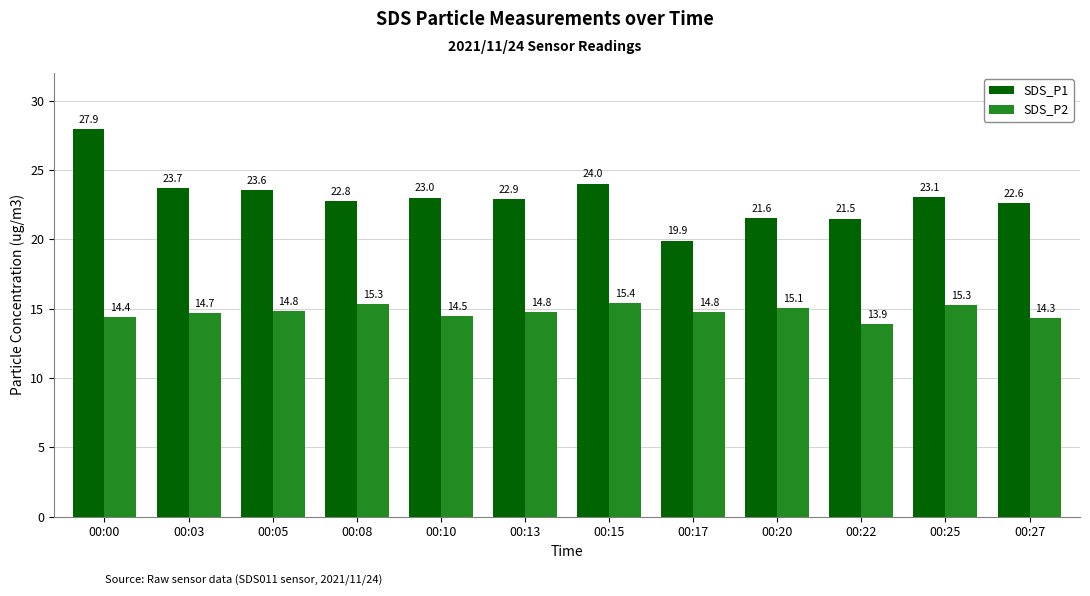

Rank the series by their maximum value, from highest to lowest.

SDS_P1, SDS_P2